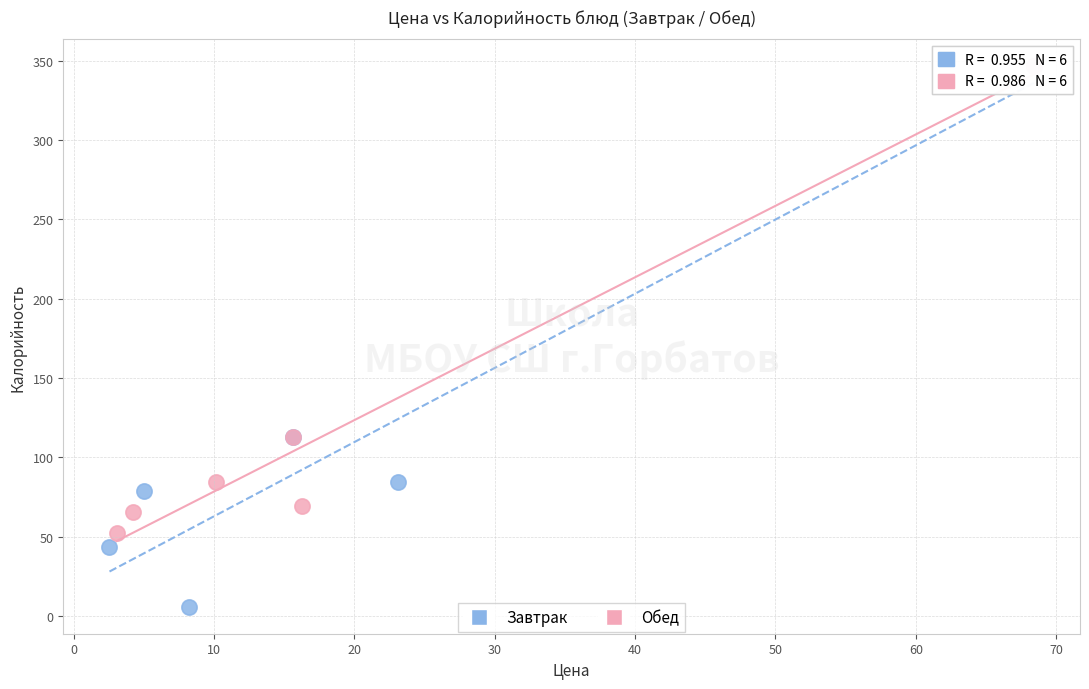

What are all the series names shown in the legend?

Завтрак, Обед